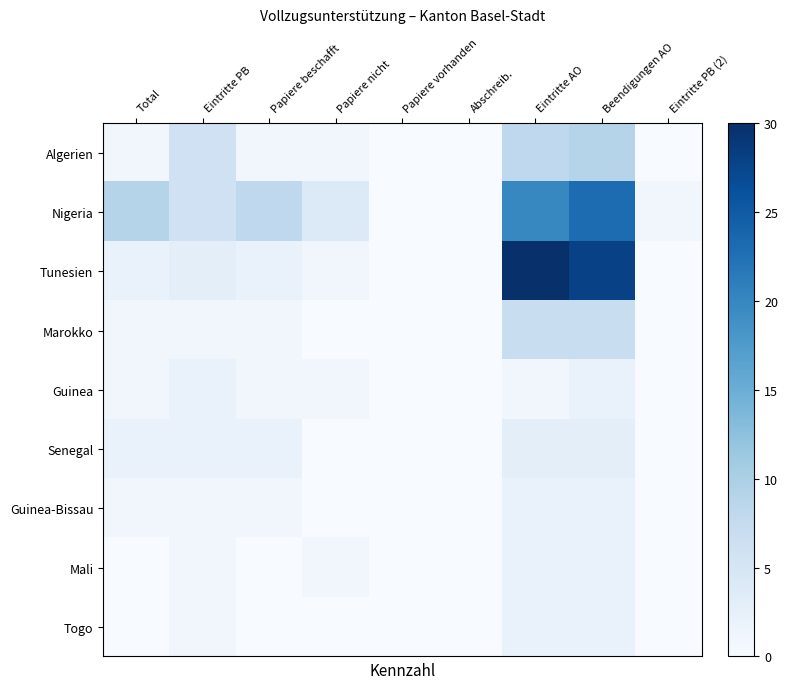

What is the total value across all series at Beendigungen AO?

78